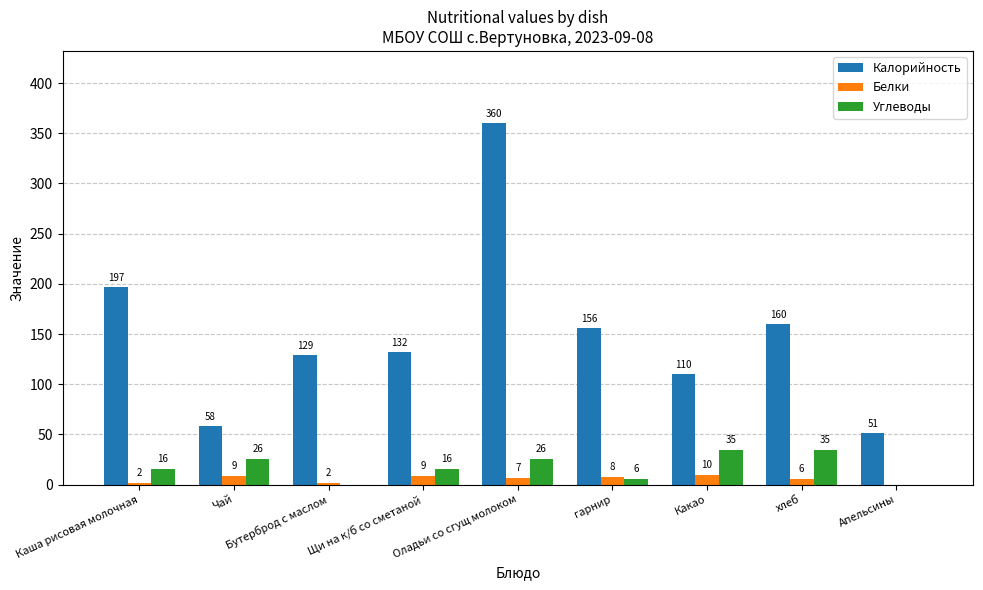

What is the sum of all Углеводы values?

160.0